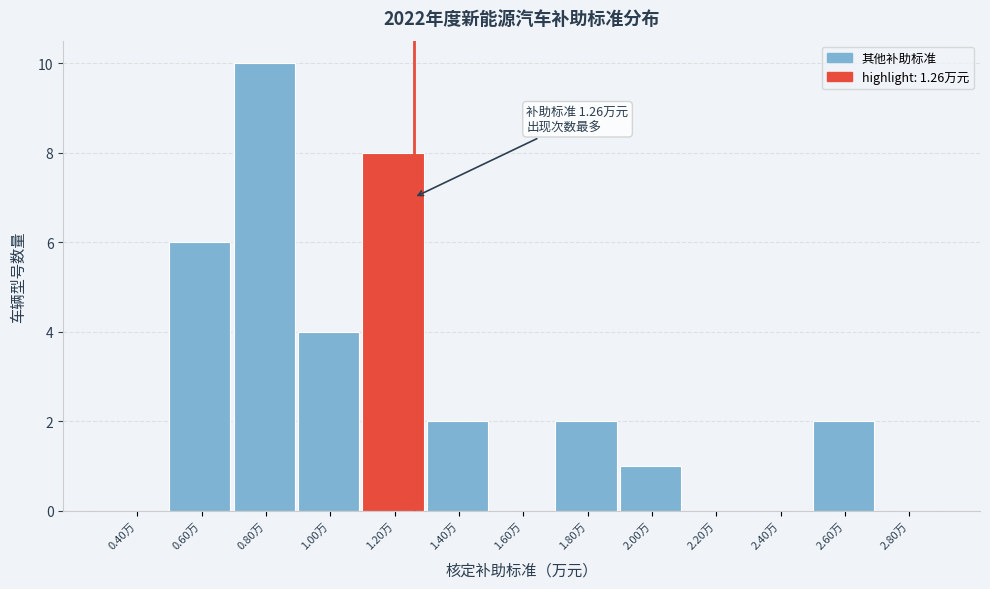

Which range on the x-axis has the tallest bar?

0.7 to 0.9